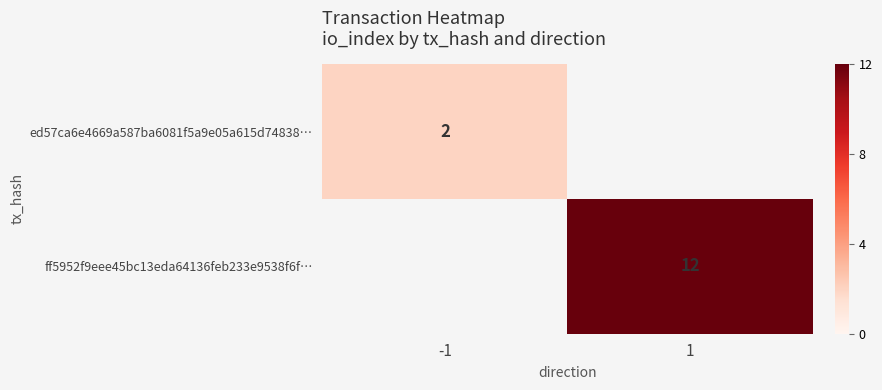

Is it true that ff5952f9eee45bc13eda64136feb233e9538f6f… equals 16 at 1?

False